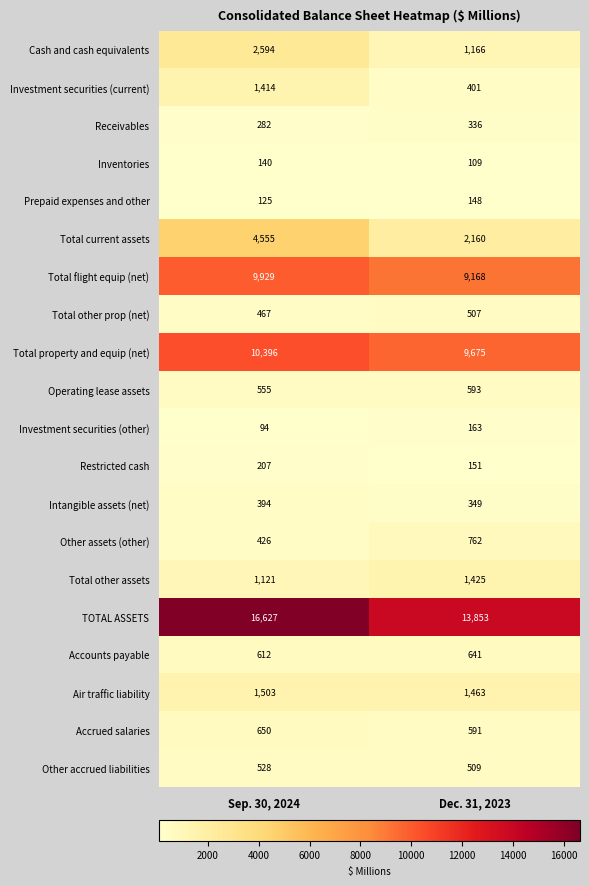

What is the total value across all series at Sep. 30, 2024?

52619